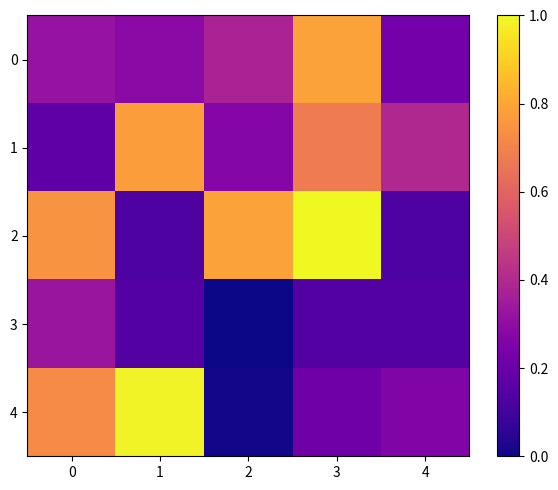

Reading left to right, what are all the values shown in this chart?

0: 0=0.3	1=0.3	2=0.4	3=0.8	4=0.2
1: 0=0.2	1=0.8	2=0.3	3=0.7	4=0.4
2: 0=0.7	1=0.1	2=0.8	3=1.0	4=0.1
3: 0=0.3	1=0.1	2=0.0	3=0.1	4=0.1
4: 0=0.7	1=1.0	2=0.0	3=0.2	4=0.3